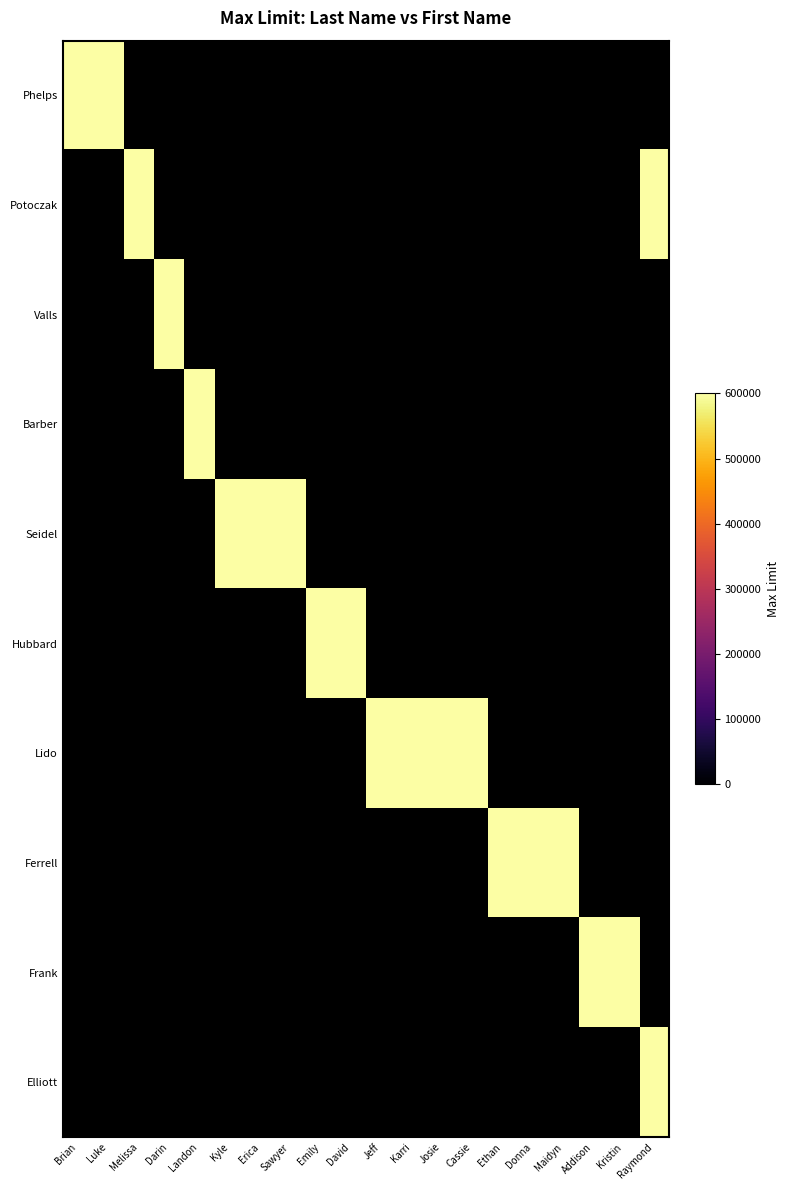

Rank the categories by Phelps value from highest to lowest.

Brian, Luke, Melissa, Darin, Landon, Kyle, Erica, Sawyer, Emily, David, Jeff, Karri, Josie, Cassie, Ethan, Donna, Maidyn, Addison, Kristin, Raymond